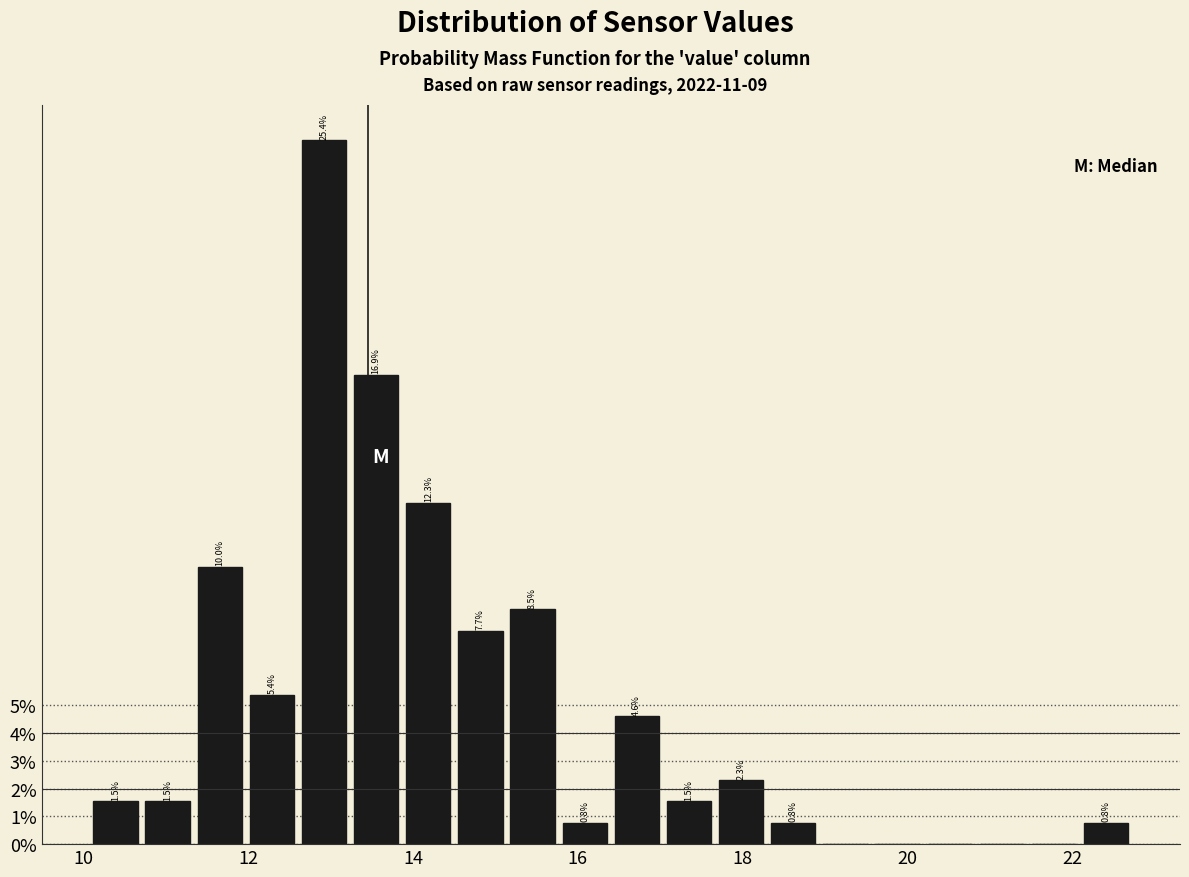

Read against the x-axis, roughly where is the centre of the tallest bar?

13.0